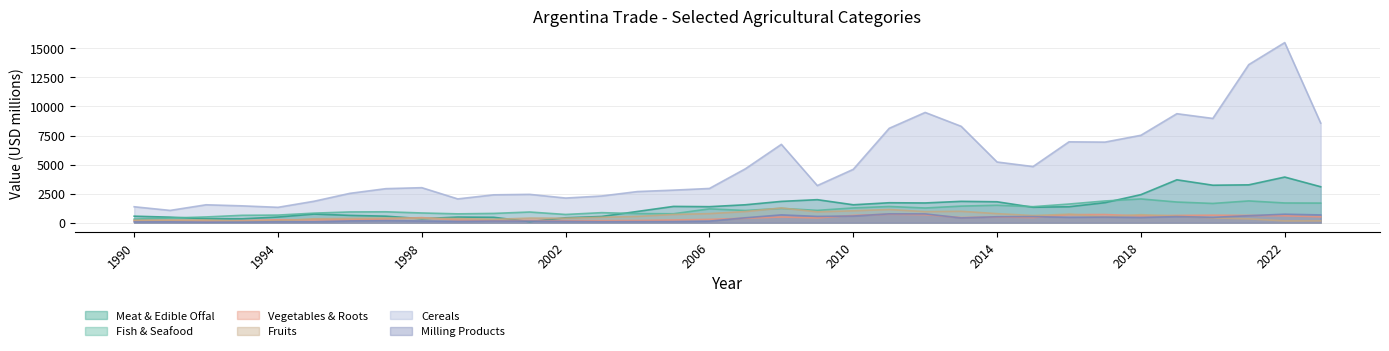

Where does the sc_productos_molineria series first go above 407?

2007